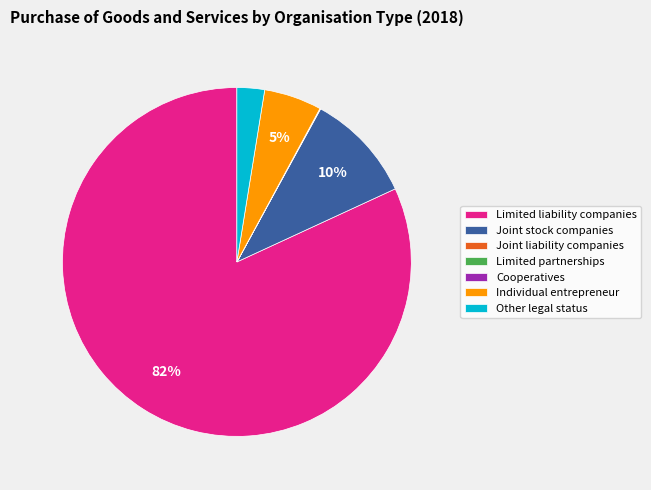

To the nearest percent, what is the average slice percentage?

14%